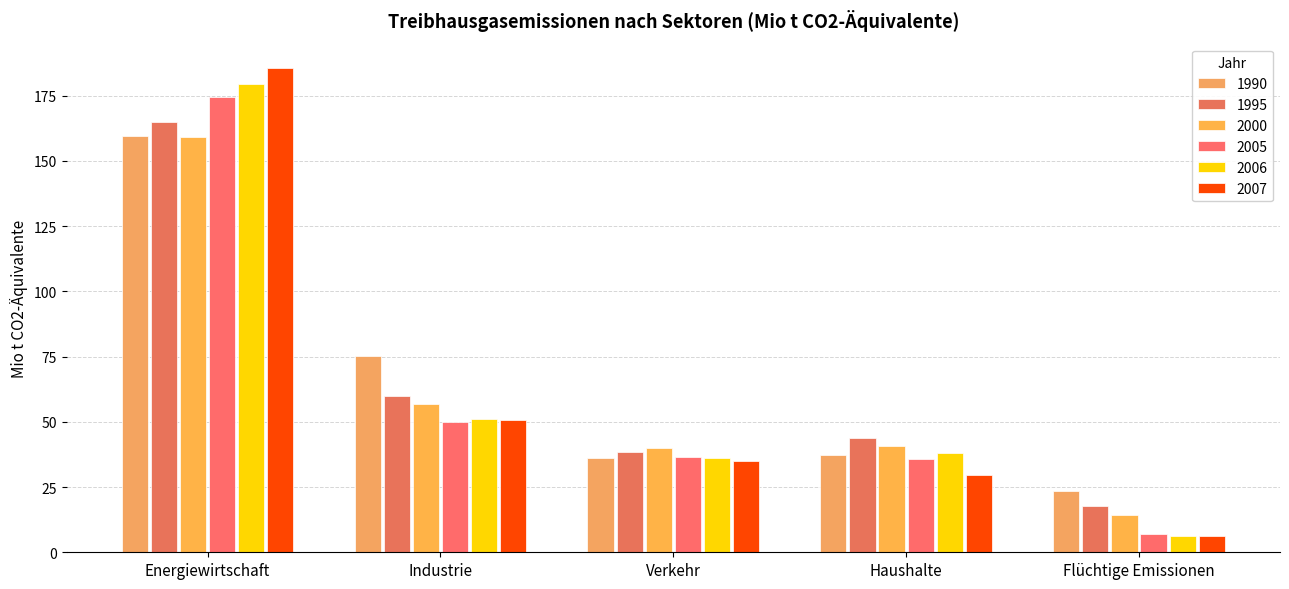

At which label is 2005 closest to 90?

Industrie